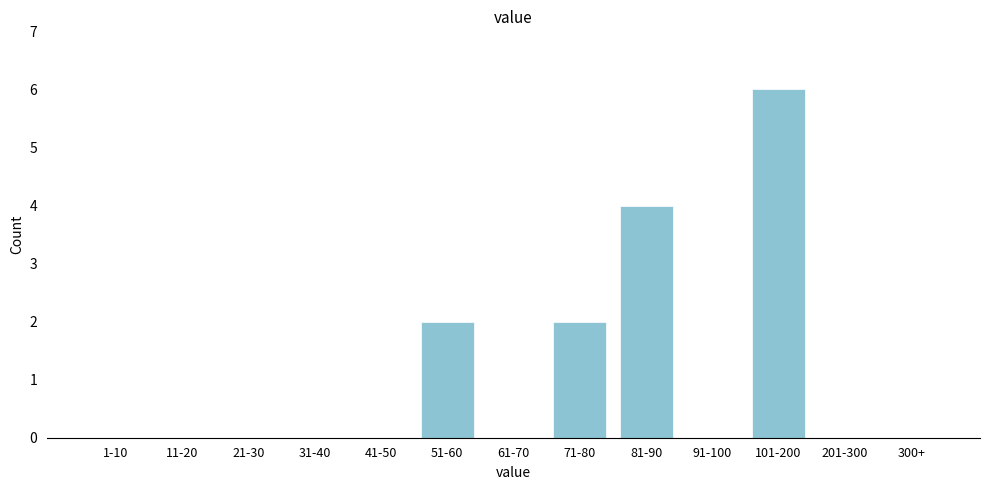

Reading right to left, transcribe all the data shown in this chart.

300+=0	201-300=0	101-200=6	91-100=0	81-90=4	71-80=2	61-70=0	51-60=2	41-50=0	31-40=0	21-30=0	11-20=0	1-10=0